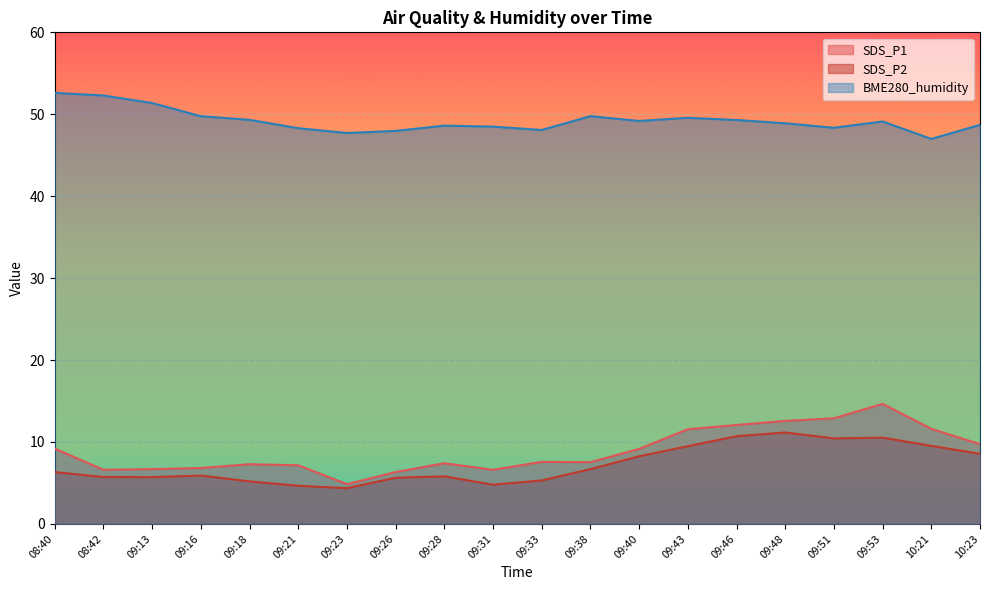

At which category does SDS_P2 reach its first local peak?

09:16